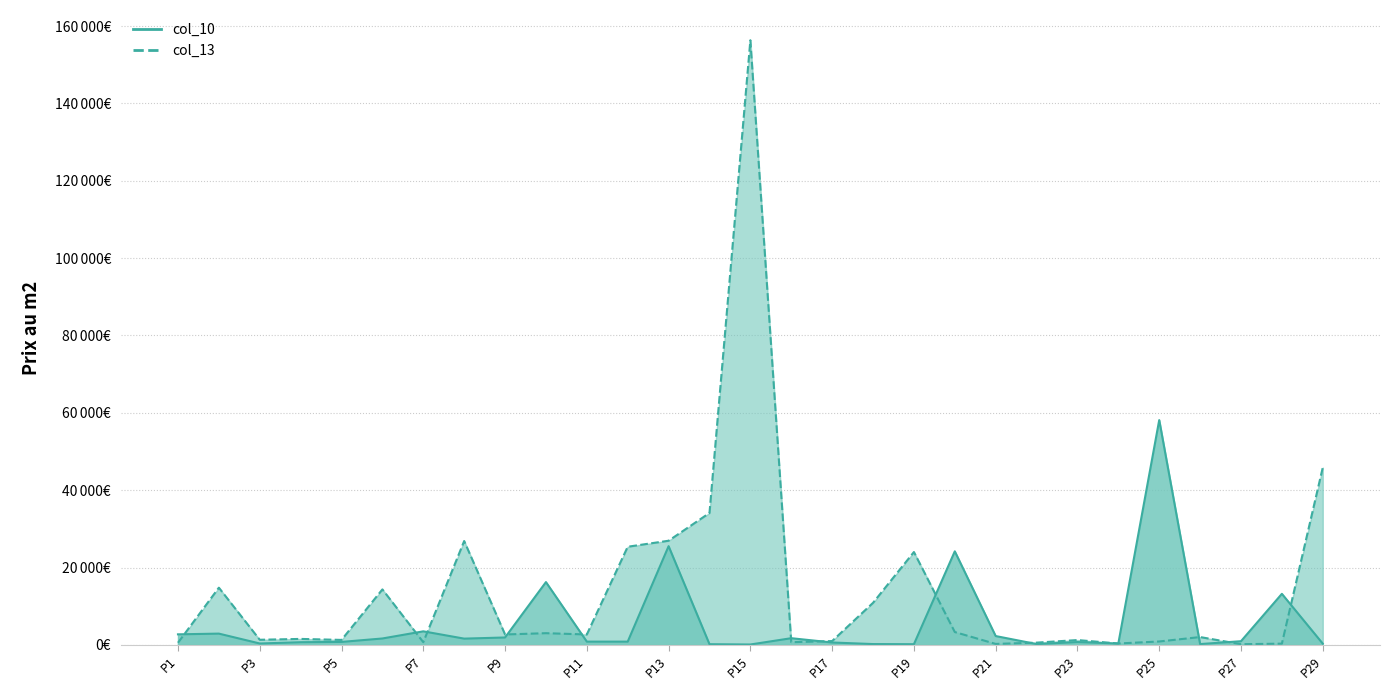

What is the value of the 13th point from the left?

26936